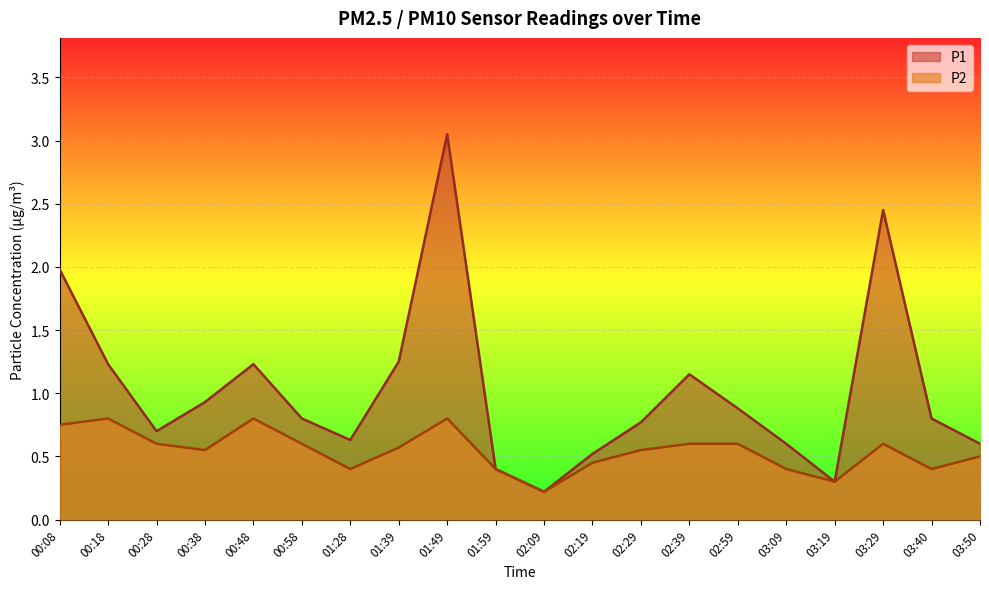

What is the maximum value shown in the chart?

3.0